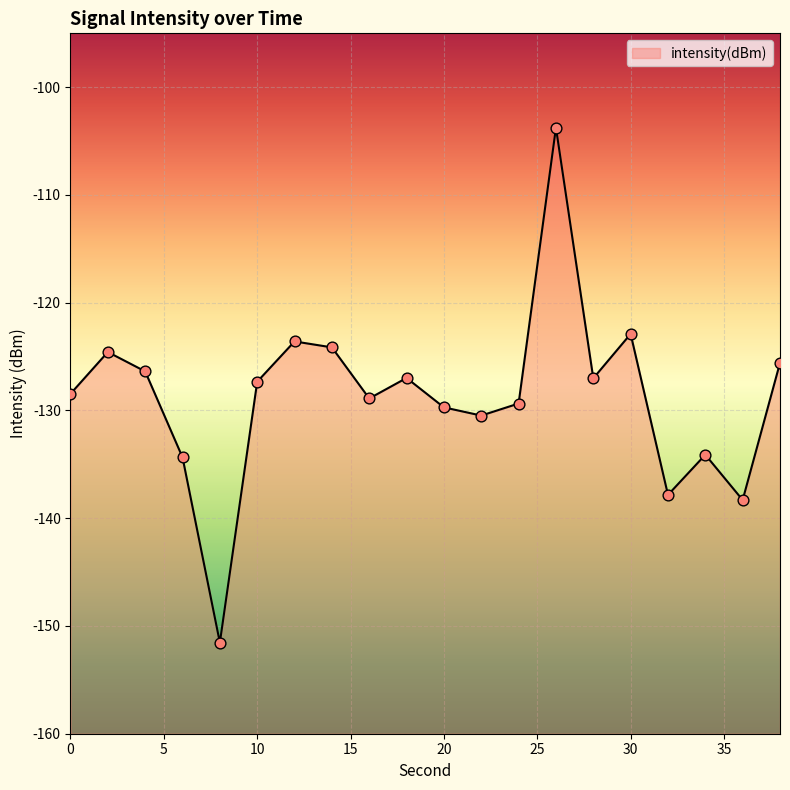

What is the change in value from 22 to 32?

-7.4